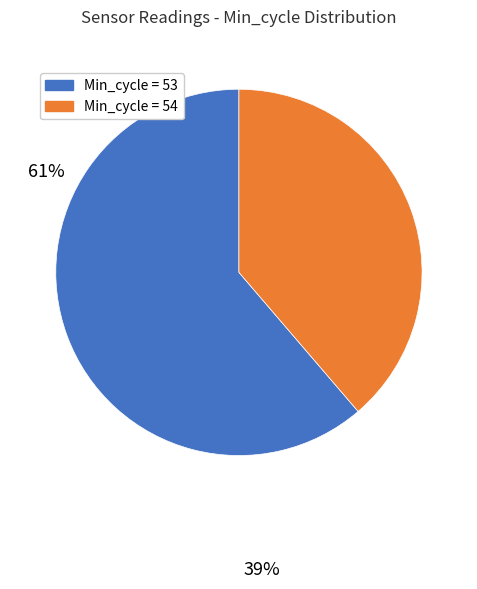

Count the number of slices in the pie.

2